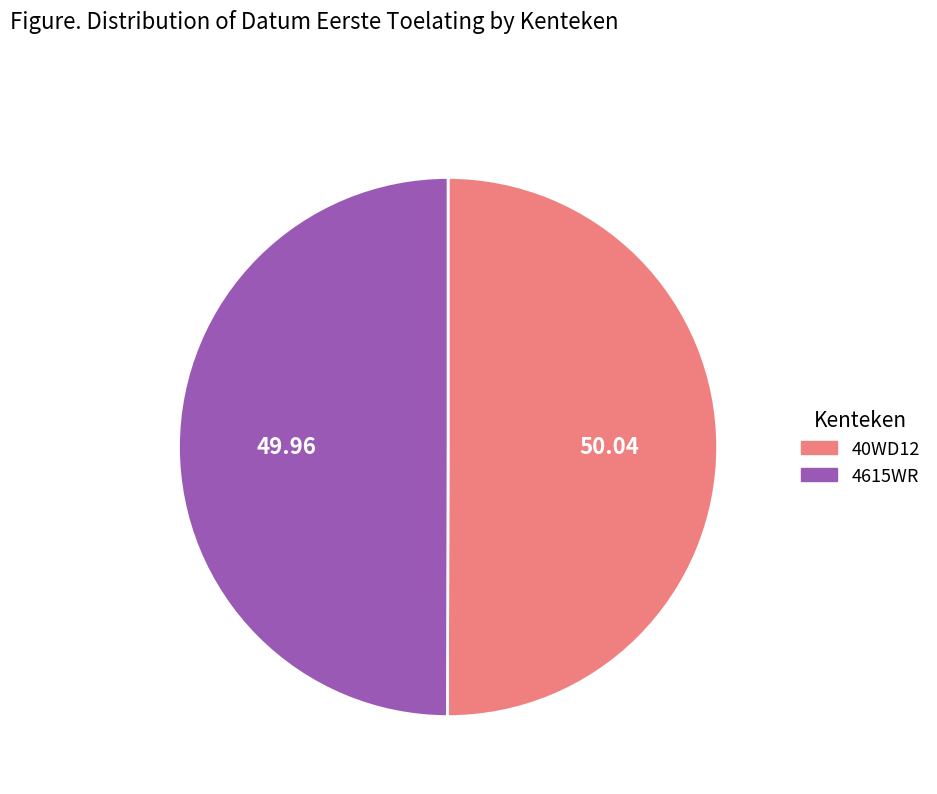

Is it true that 4615WR is 50% of the pie?

True